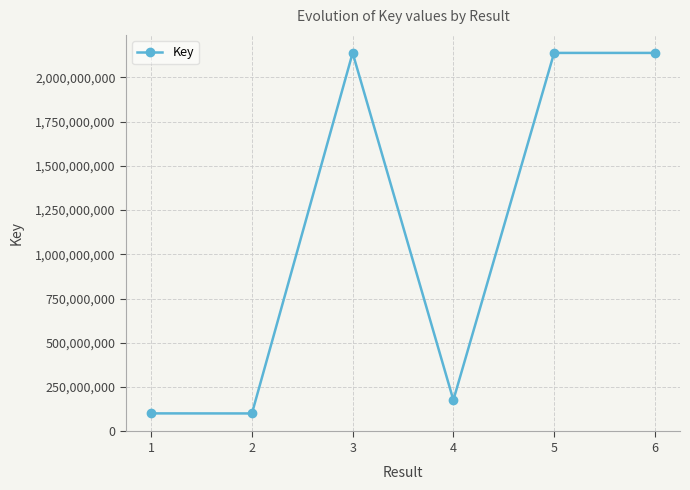

Is it true that the value at 5 is 2137695913?

True